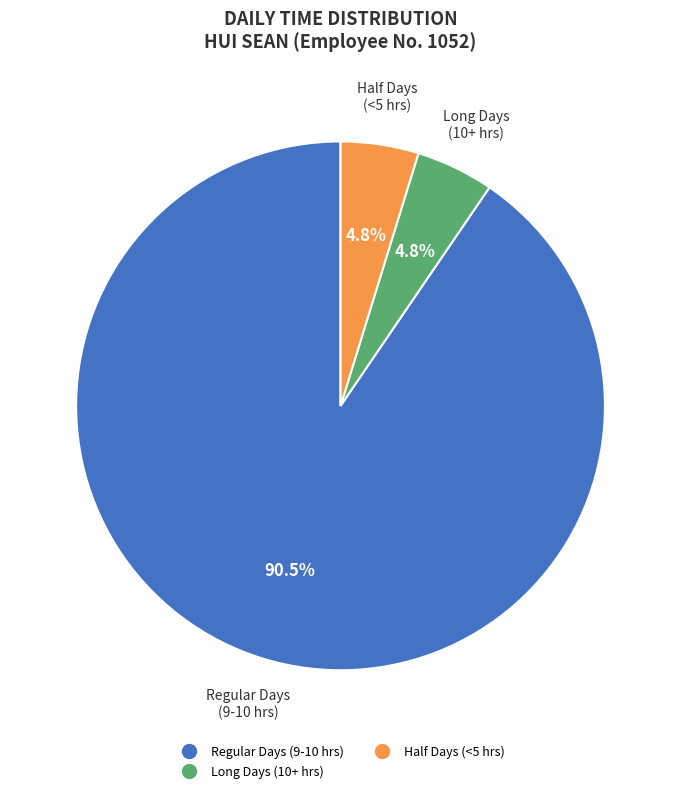

Does any single category account for the majority?

Yes